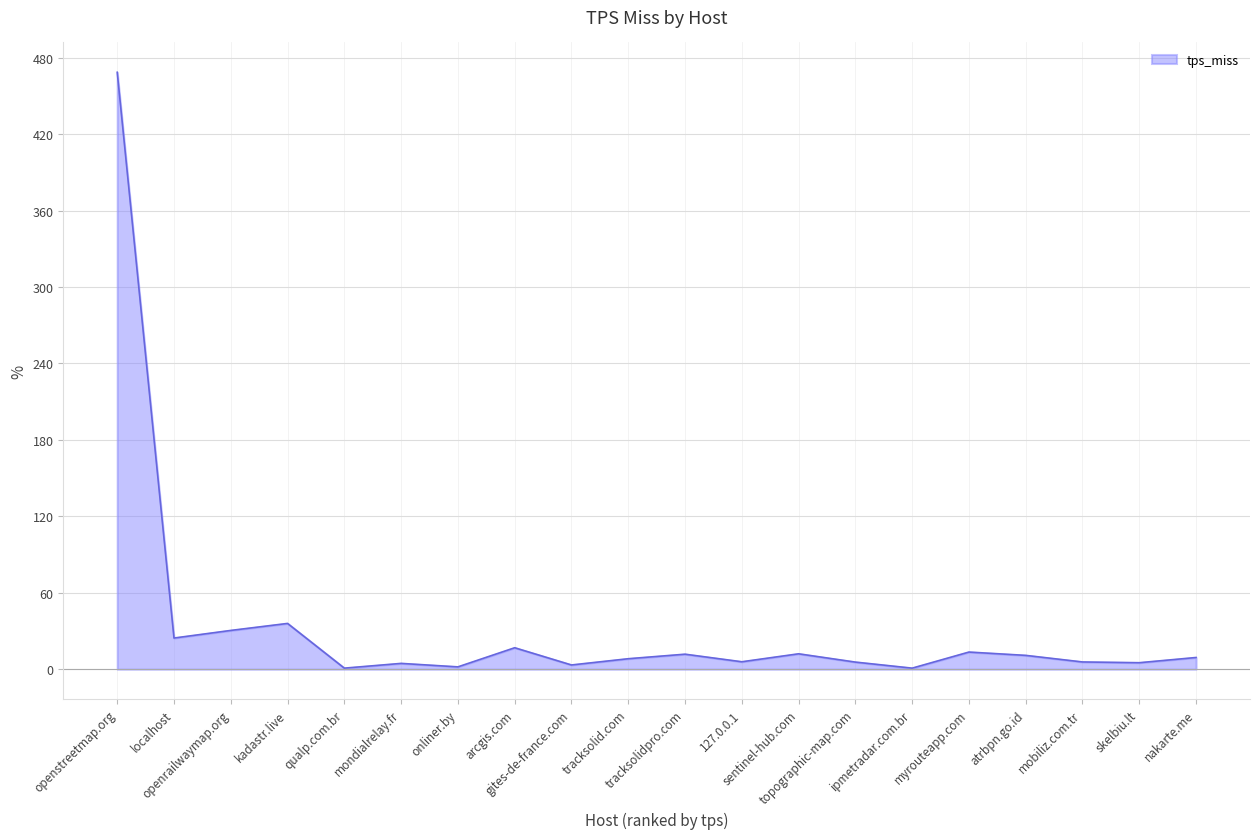

Does the chart display data point markers on the line(s)?

No